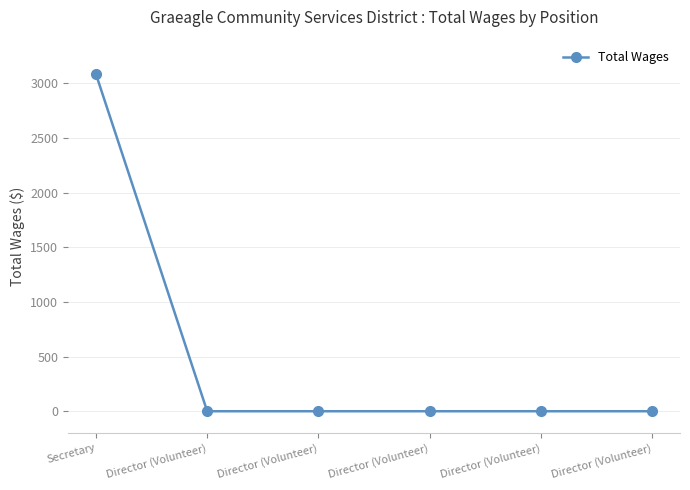

True or false: there are more than 2 points higher than both neighbors.

False